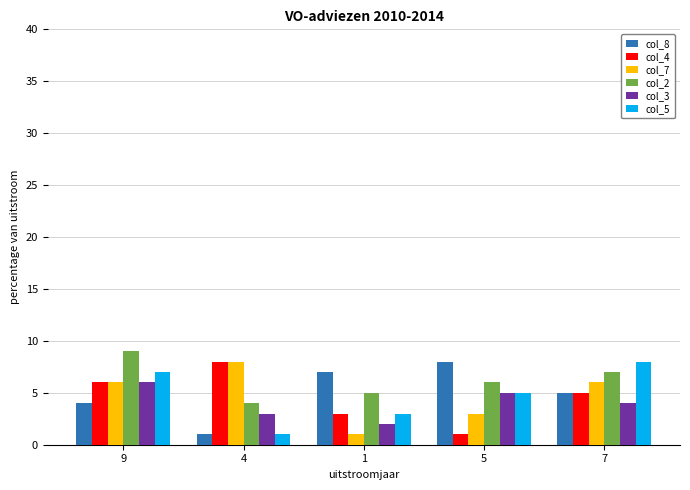

What is the minimum value for col_3?

2